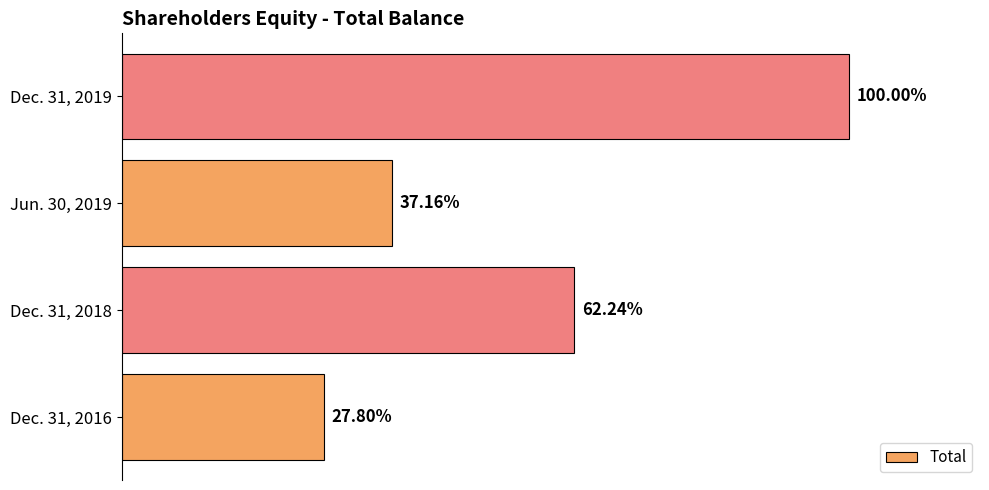

Are the bars horizontal?

Yes